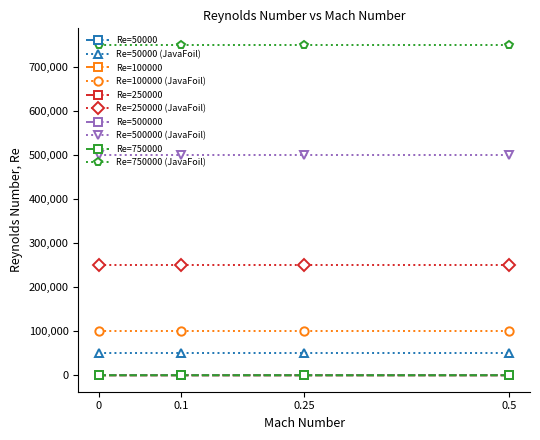

Is it true that Re=50000 equals 0.3 at 0?

False